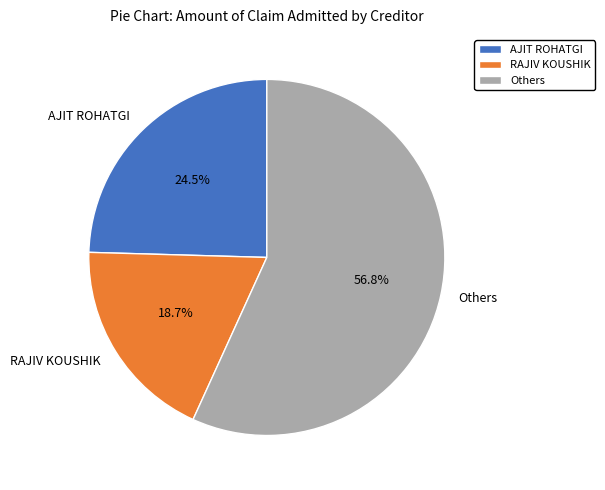

Which category has the biggest portion of the pie?

Others